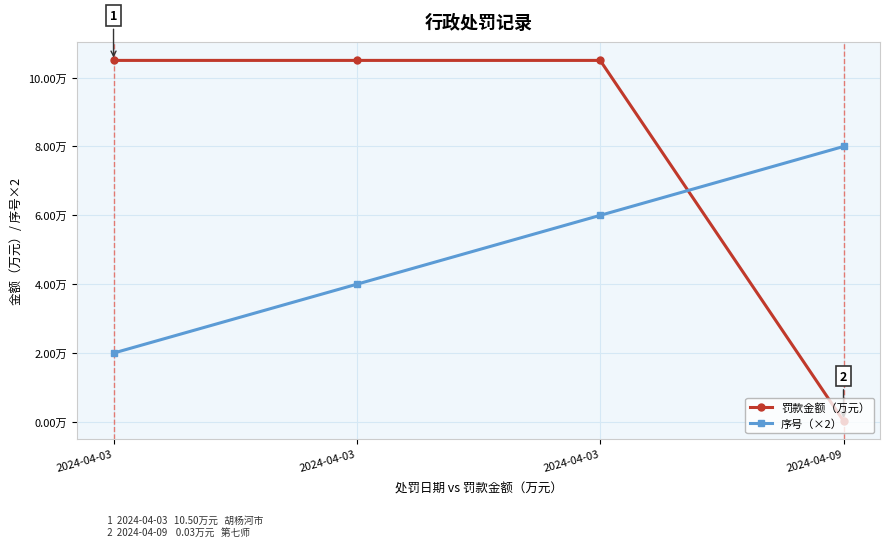

Which has a higher value, 2024-04-03 or 2024-04-03?

2024-04-03